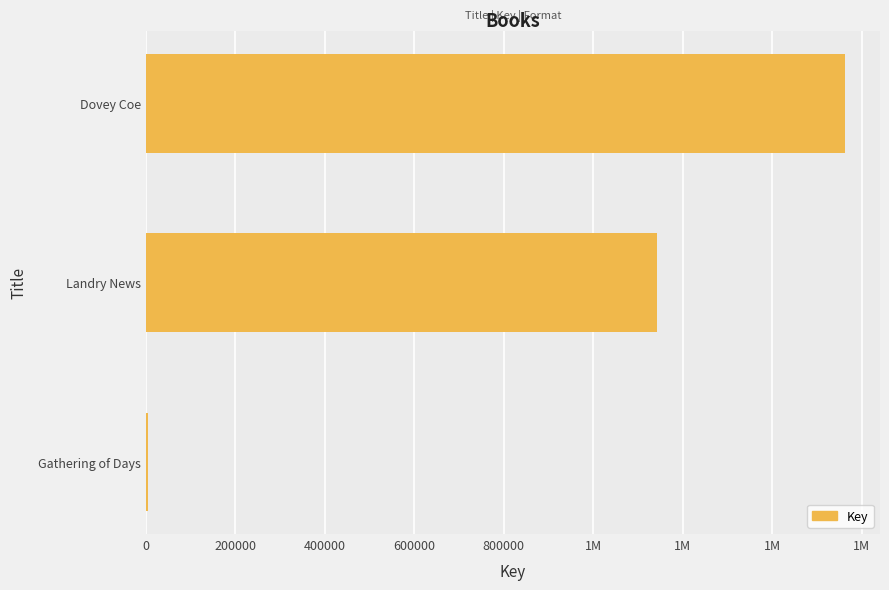

What is the average value?

904079